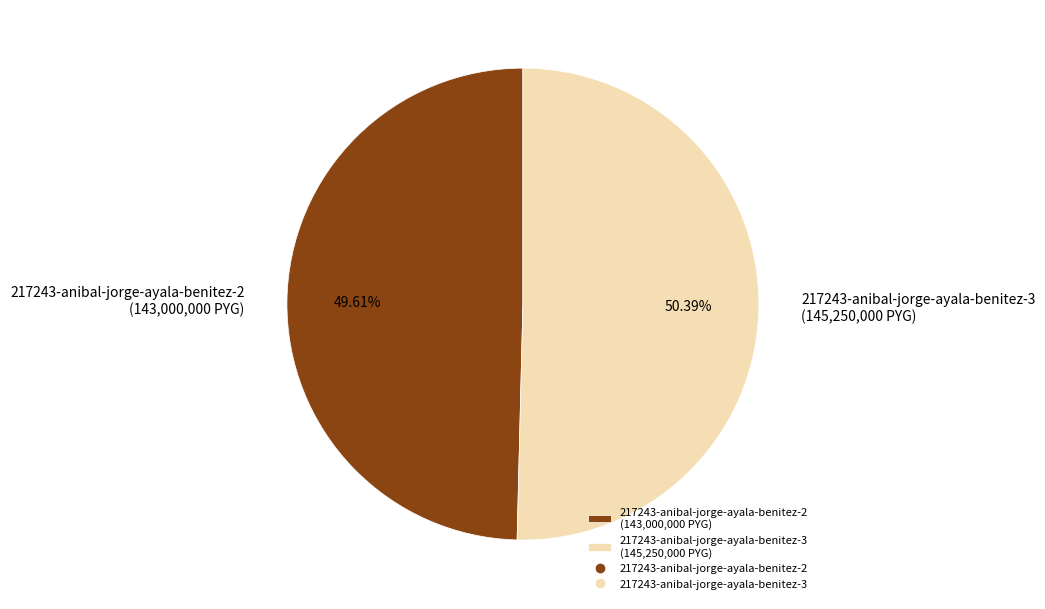

Is it true that 217243-anibal-jorge-ayala-benitez-2 is 39% of the pie?

False